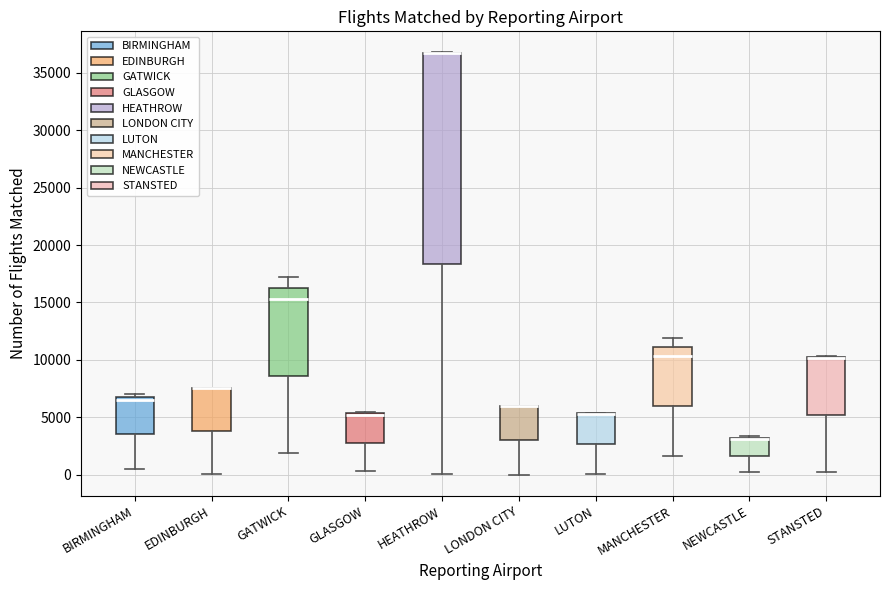

Reading left to right, read every box against the y-axis: the position of its median line, the range the box covers, and the ends of its whiskers. The values are not printed on the chart, so give them approximately, as read against the axis.

BIRMINGHAM: median 6500, box 3500 to 7000, whiskers 500 to 7000 (just above the box's upper edge)
EDINBURGH: median 7500 (drawn on the box's upper edge), box 4000 to 7500, whiskers 0 to 7500
GATWICK: median 15500, box 8500 to 16000, whiskers 2000 to 17000
GLASGOW: median 5000 (drawn on the box's upper edge), box 2500 to 5500, whiskers 500 to 5500
HEATHROW: median 36500 (drawn on the box's upper edge), box 18500 to 36500, whiskers 0 to 37000
LONDON CITY: median 6000 (drawn on the box's upper edge), box 3000 to 6000, whiskers 0 to 6000
LUTON: median 5500 (drawn on the box's upper edge), box 2500 to 5500, whiskers 0 to 5500
MANCHESTER: median 10500, box 6000 to 11000, whiskers 1500 to 12000
NEWCASTLE: median 3000 (drawn on the box's upper edge), box 1500 to 3000, whiskers 0 to 3500
STANSTED: median 10000 (drawn on the box's upper edge), box 5000 to 10500, whiskers 0 to 10500